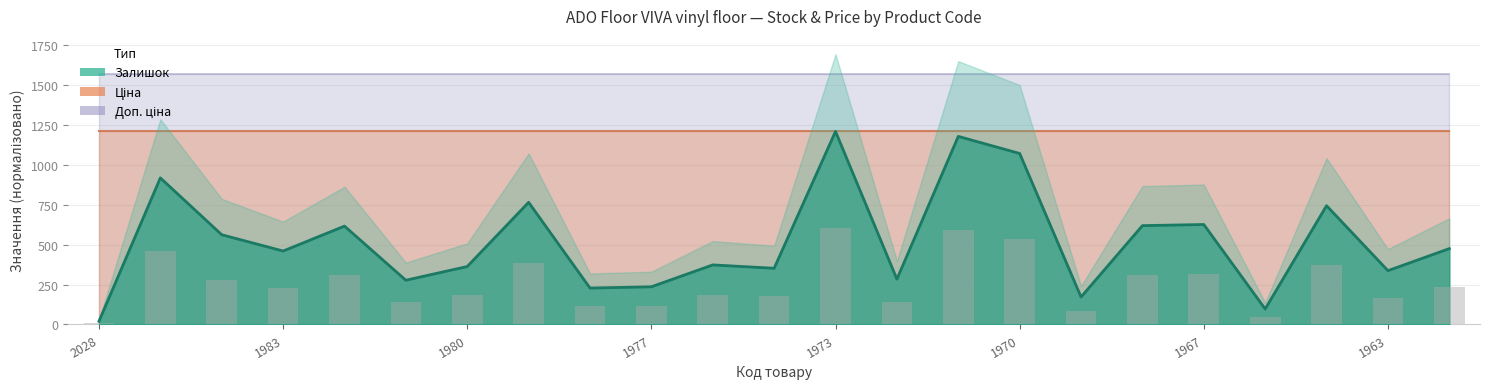

Rank the series by their average value, from lowest to highest.

Залишок, Ціна, Доп. ціна